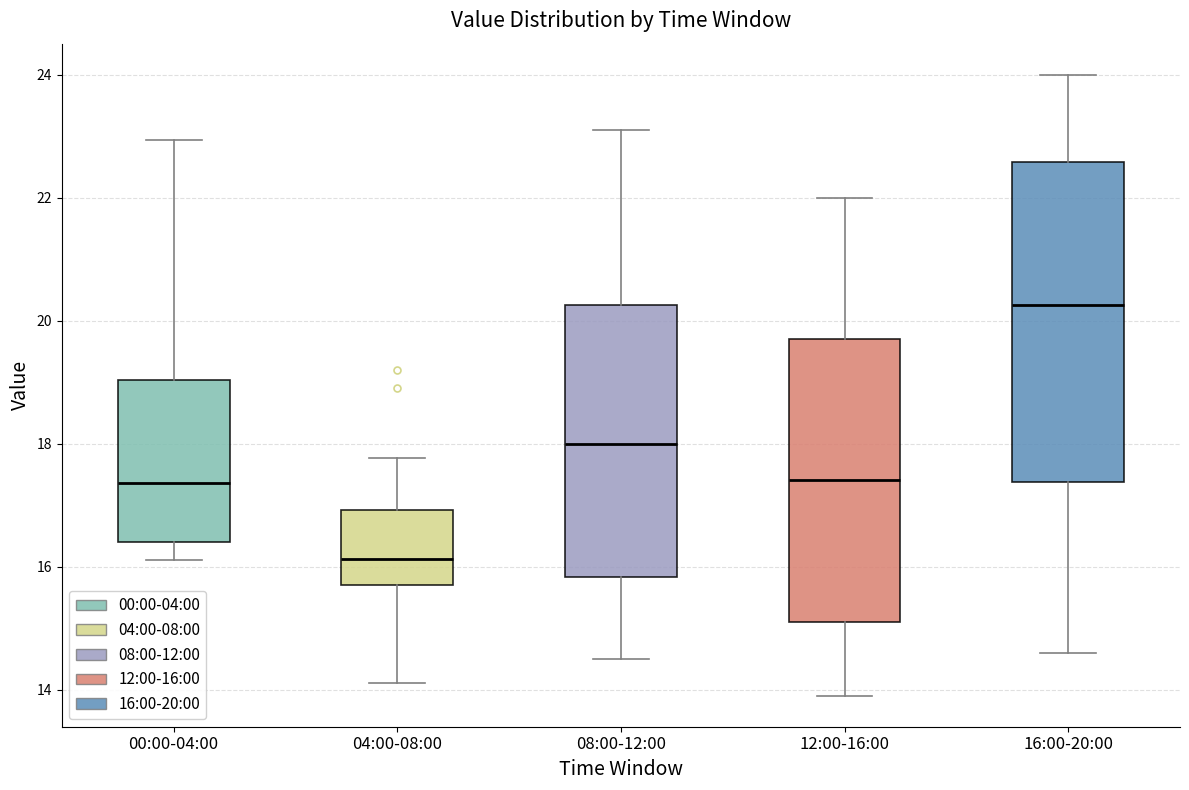

Where does the upper whisker of the box for 12:00-16:00 end on the y-axis? The values are not printed on the chart, so give them approximately, as read against the axis.

22.0